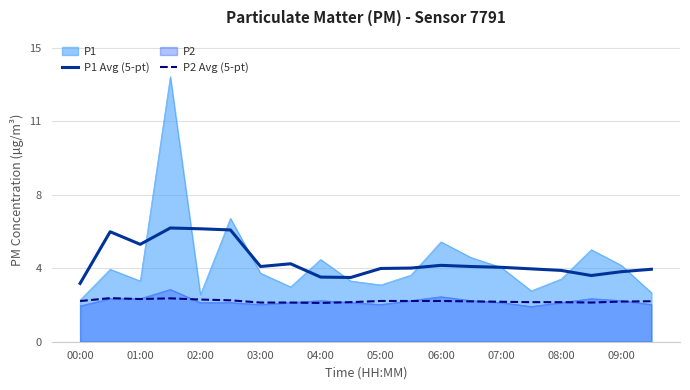

Read the P2 Avg (5-pt) value at 07:00.

2.0